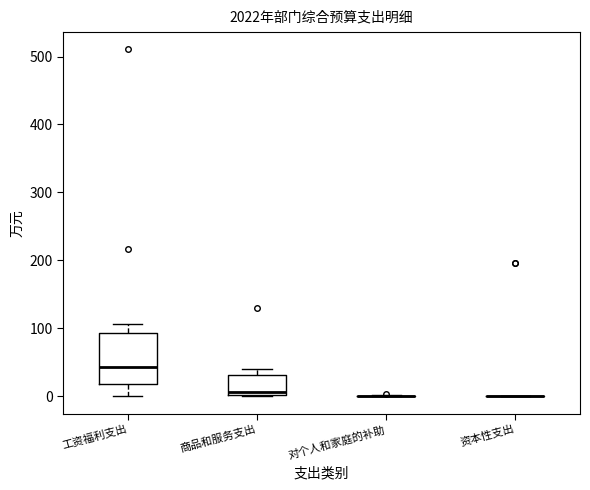

Comparing the boxes themselves (not the whiskers), which one is the tallest?

工资福利支出